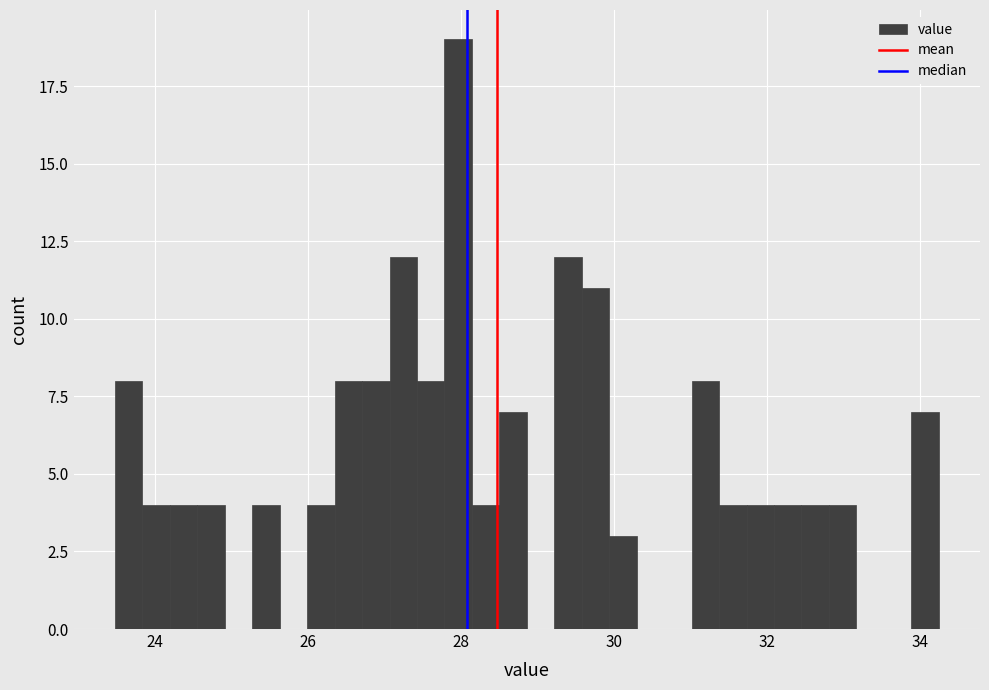

Read against the x-axis, roughly where is the centre of the tallest bar?

28.0